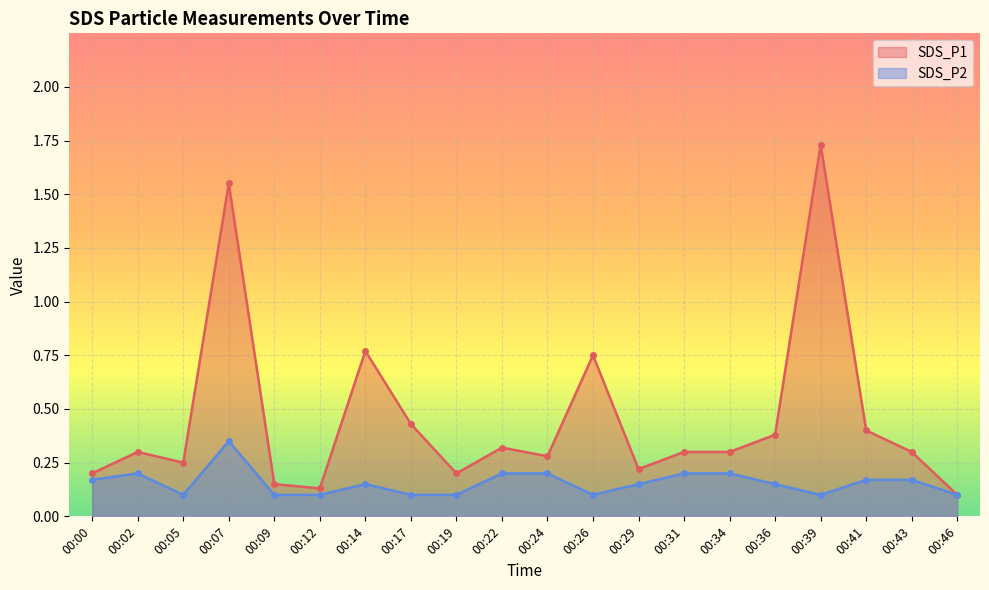

At 00:24, list the series in order from largest to smallest.

SDS_P1, SDS_P2